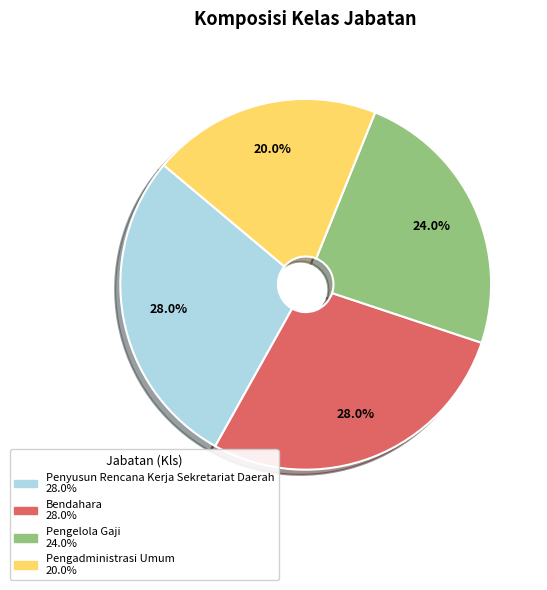

Combined, what portion of the pie is Bendahara and Penyusun Rencana Kerja Sekretariat Daerah?

56.0%